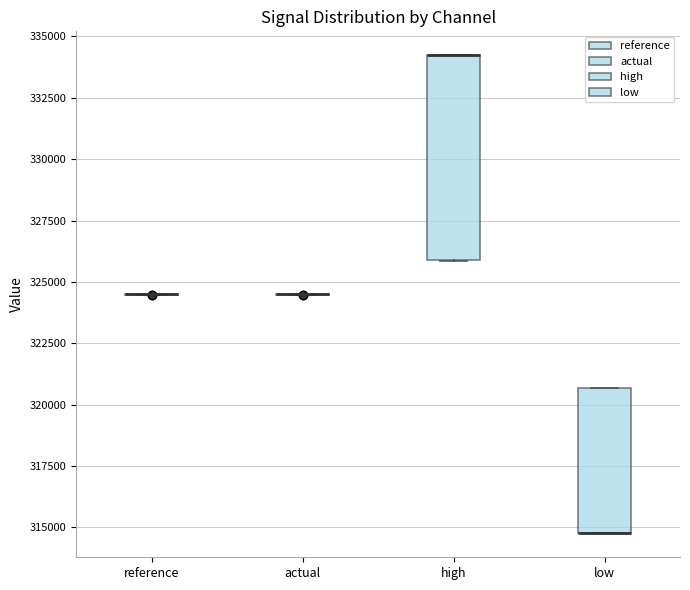

Comparing the boxes themselves (not the whiskers), which one is the tallest?

high